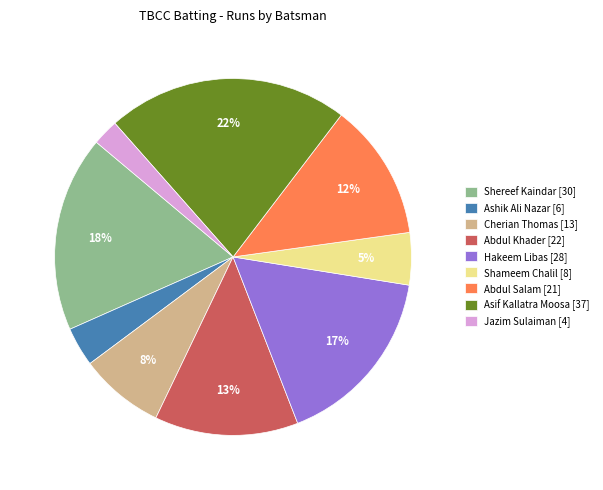

Is it true that Cherian Thomas [13] is 1% of the pie?

False